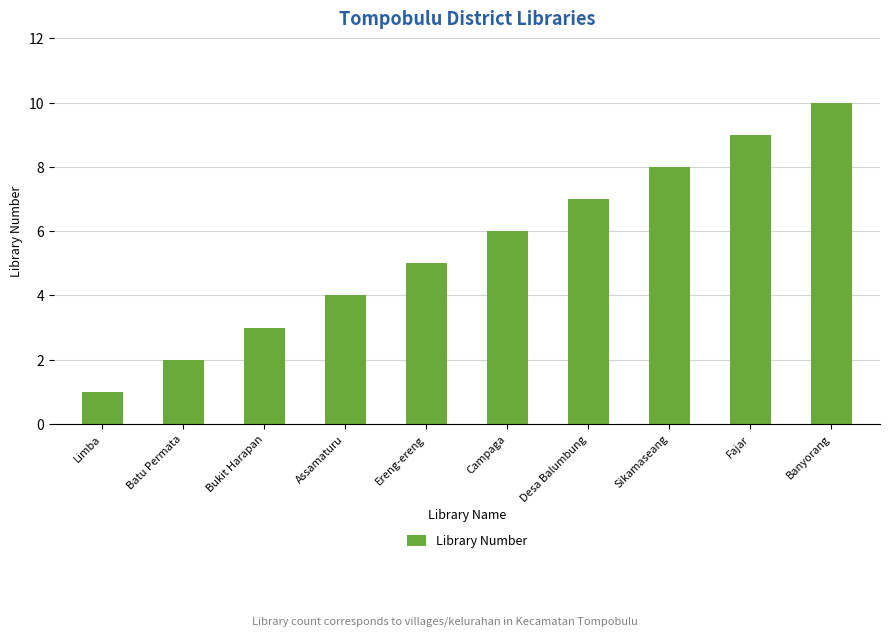

What is the sum of all values?

55